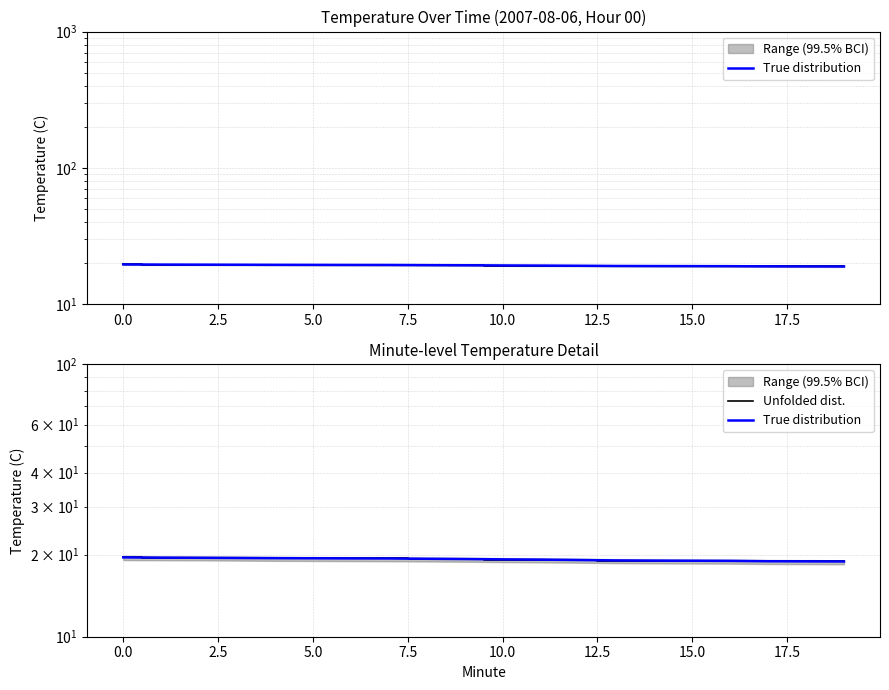

What is the value of the Unfolded dist. point at the 15th from the left?

19.0